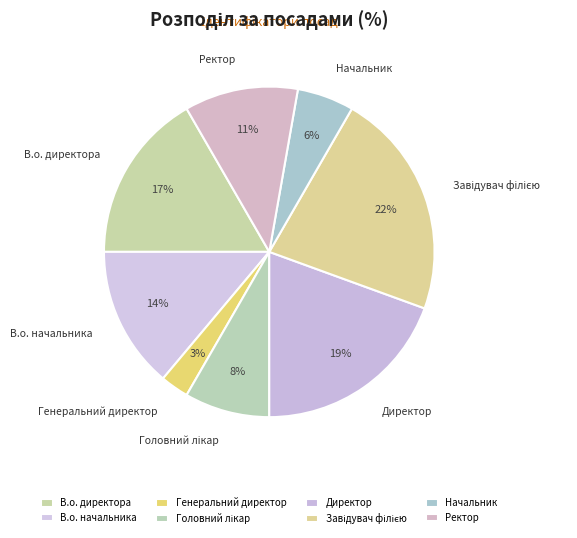

Which slice is the smallest?

Генеральний директор